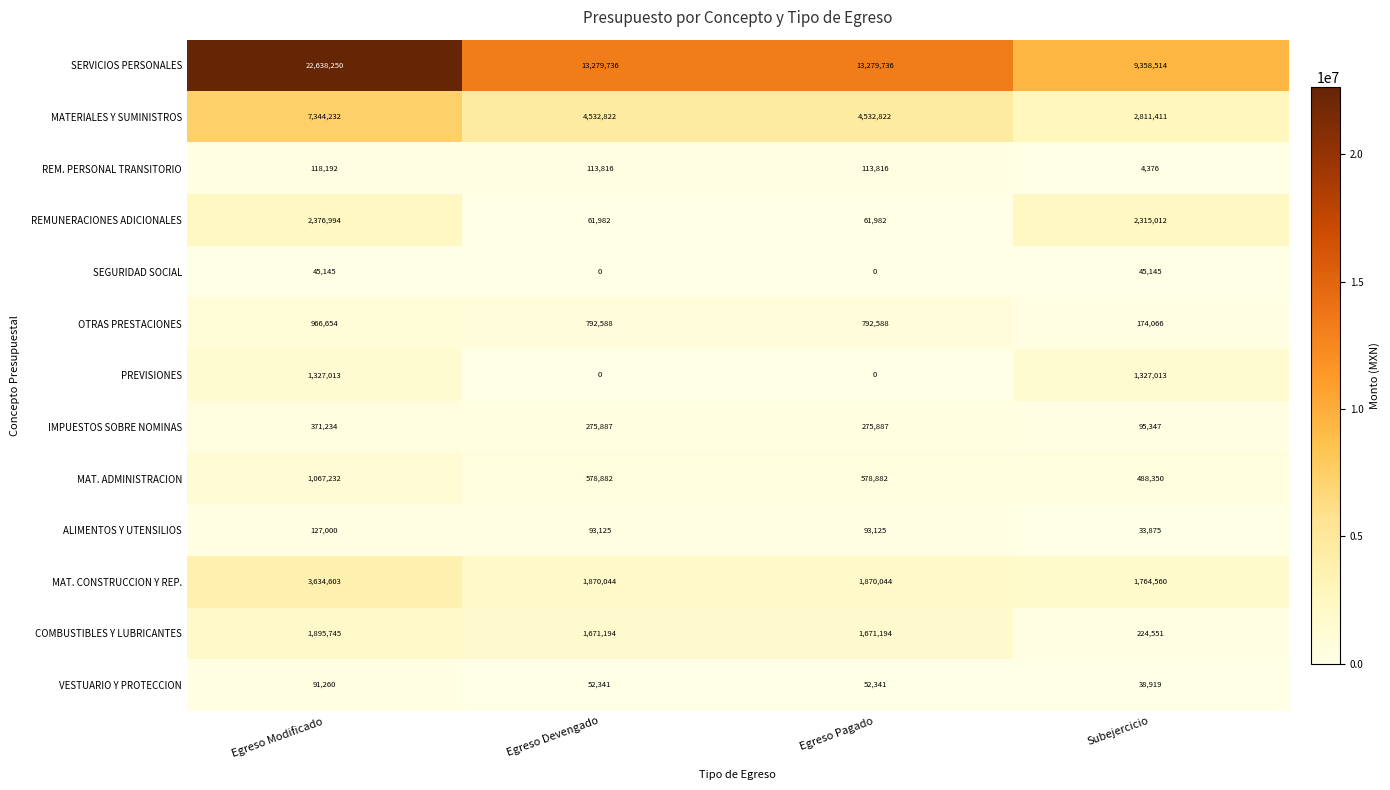

What is the difference between the highest and lowest values at Egreso Modificado?

22593105